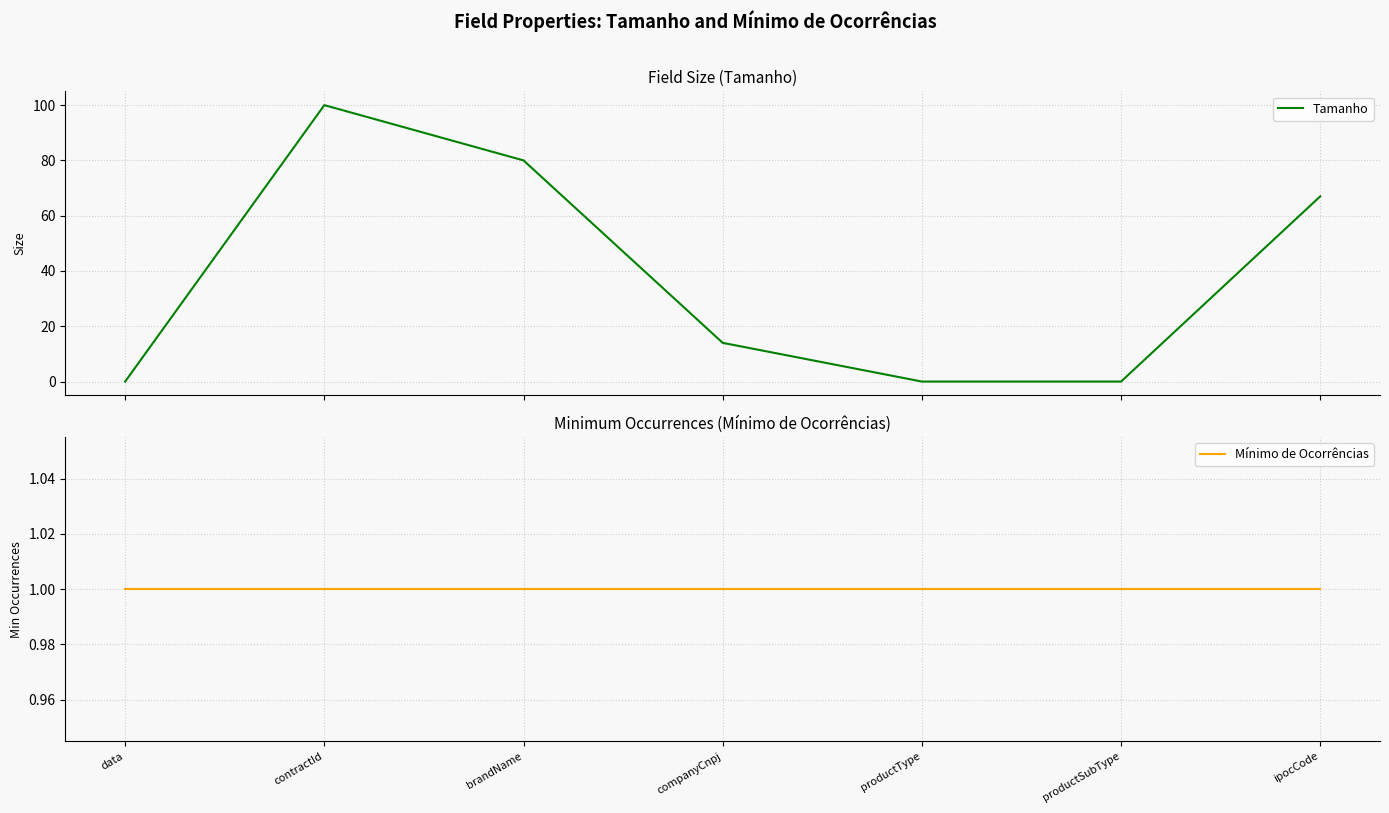

List the series in order of their overall mean, lowest first.

Mínimo de Ocorrências, Tamanho